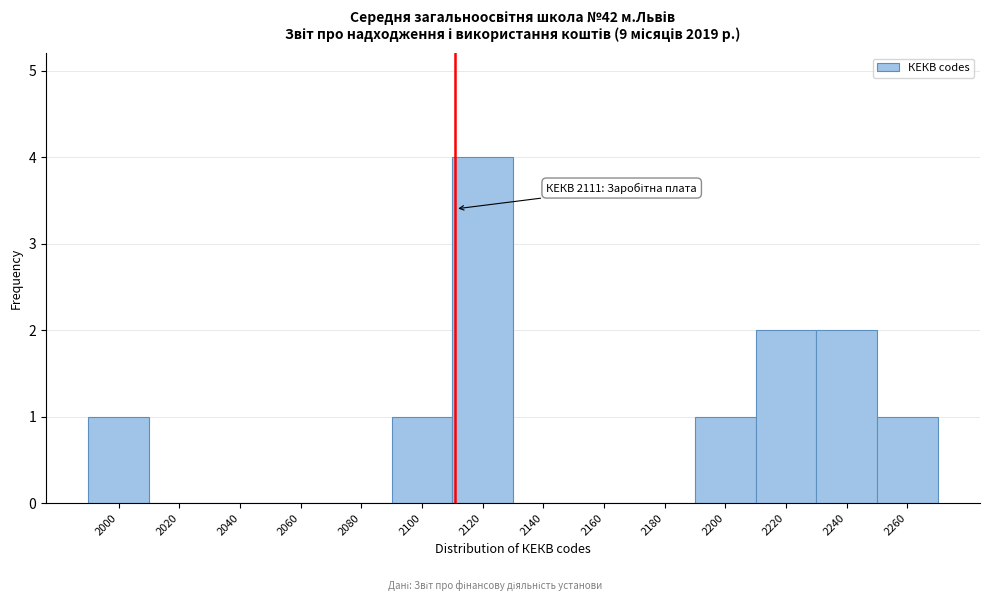

Which range on the x-axis has the tallest bar?

2110 to 2130